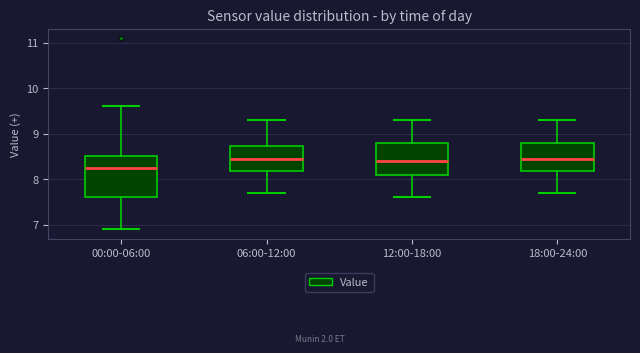

Which box's median line is the lowest?

00:00-06:00